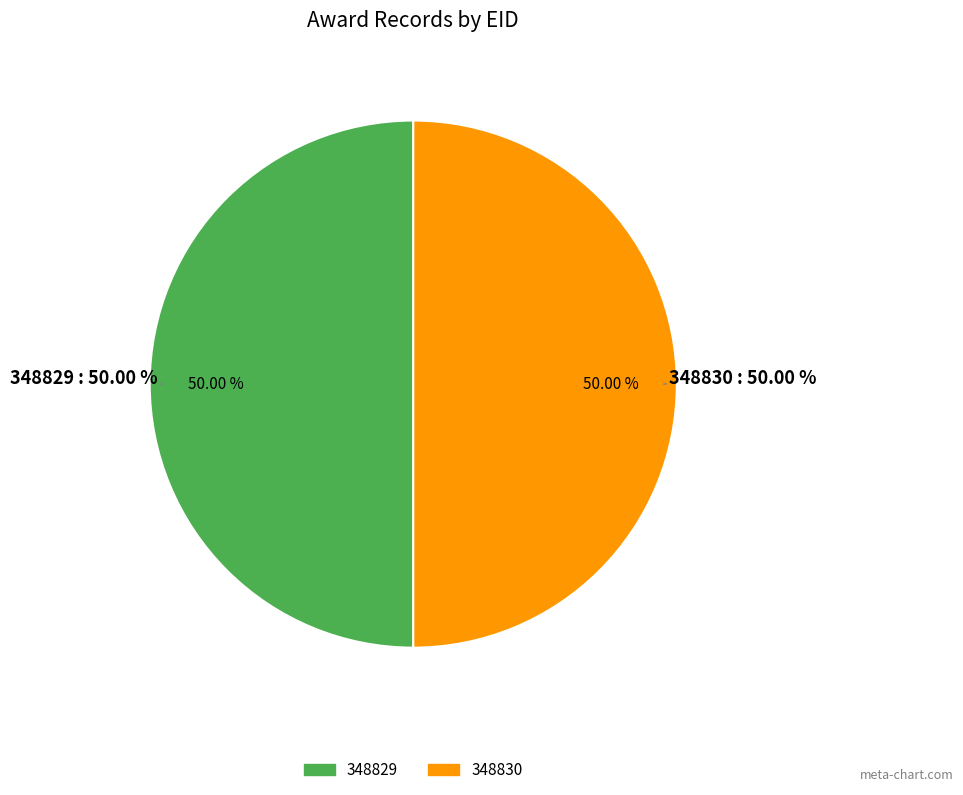

Rank the categories by value from lowest to highest.

348829, 348830